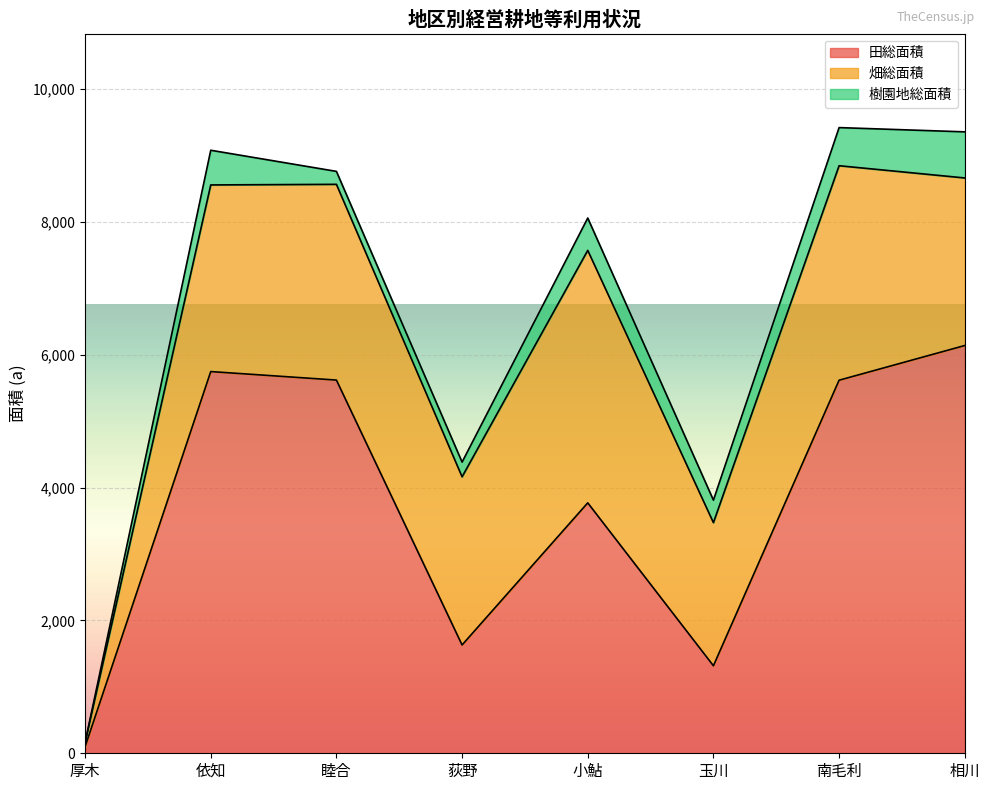

Reading left to right, extract all data points from this chart.

田総面積: 厚木=98	依知=5745	睦合=5617	荻野=1630	小鮎=3769	玉川=1317	南毛利=5615	相川=6137
畑総面積: 厚木=63	依知=2809	睦合=2946	荻野=2531	小鮎=3800	玉川=2154	南毛利=3228	相川=2522
樹園地総面積: 厚木=0	依知=522	睦合=195	荻野=221	小鮎=487	玉川=339	南毛利=574	相川=694